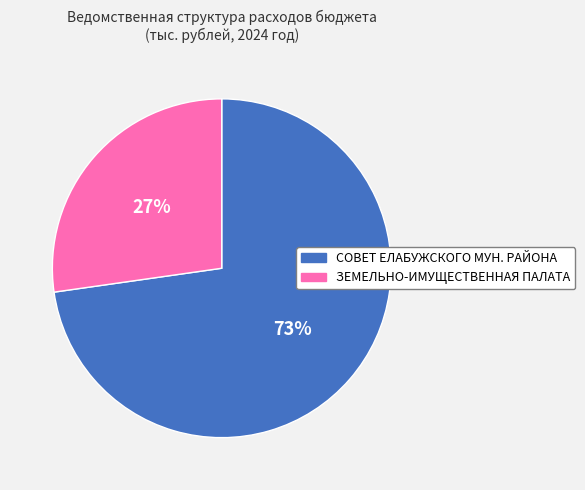

Does any single category account for the majority?

Yes